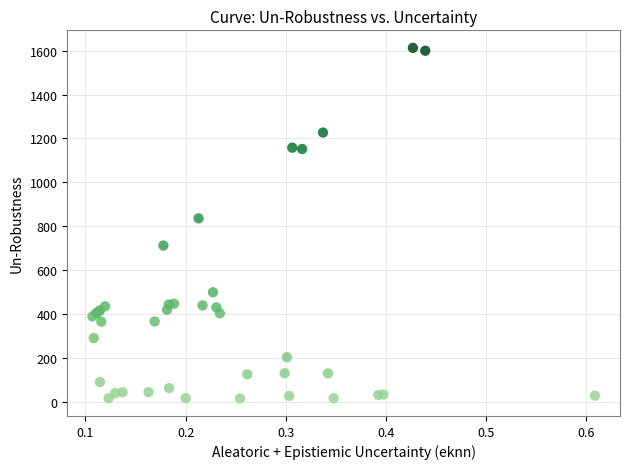

What Y value in the scatter plot is closest to 814?

836